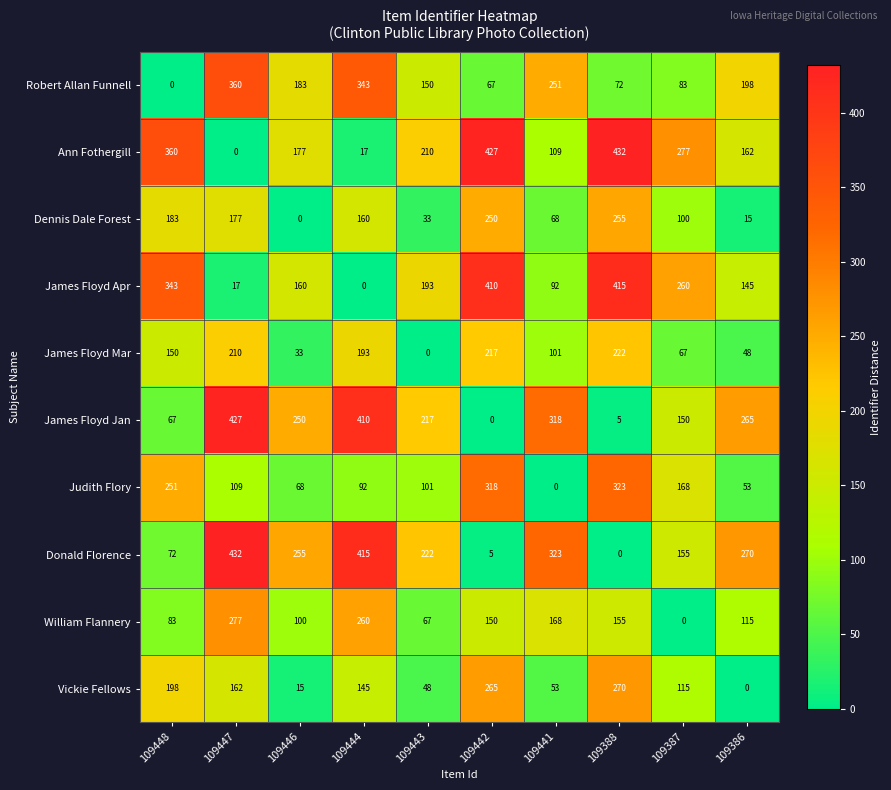

What is the spread (max minus min) of values at 109446?

255